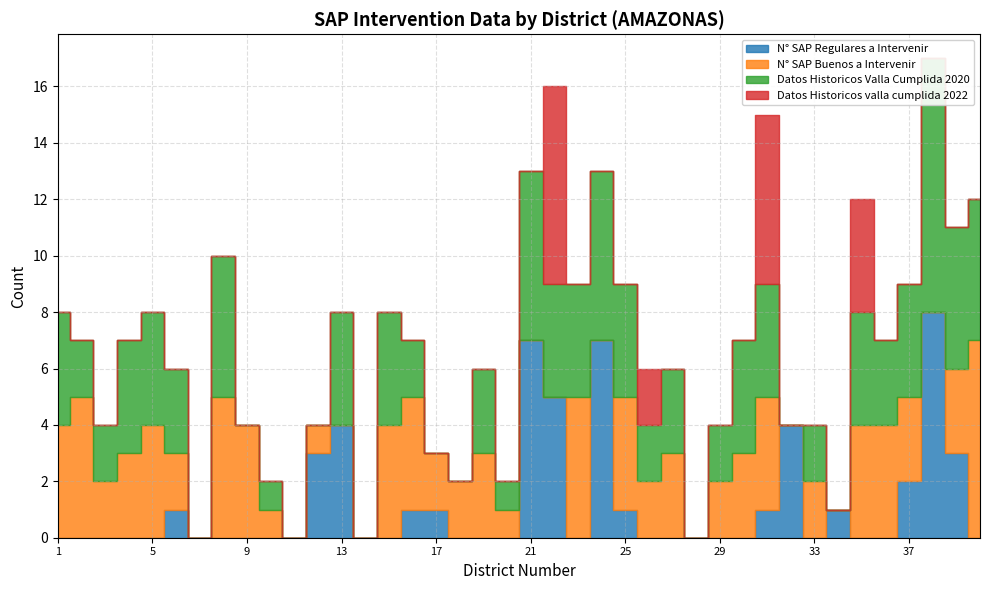

Which series has the widest spread of values?

Datos Historicos Valla Cumplida 2020